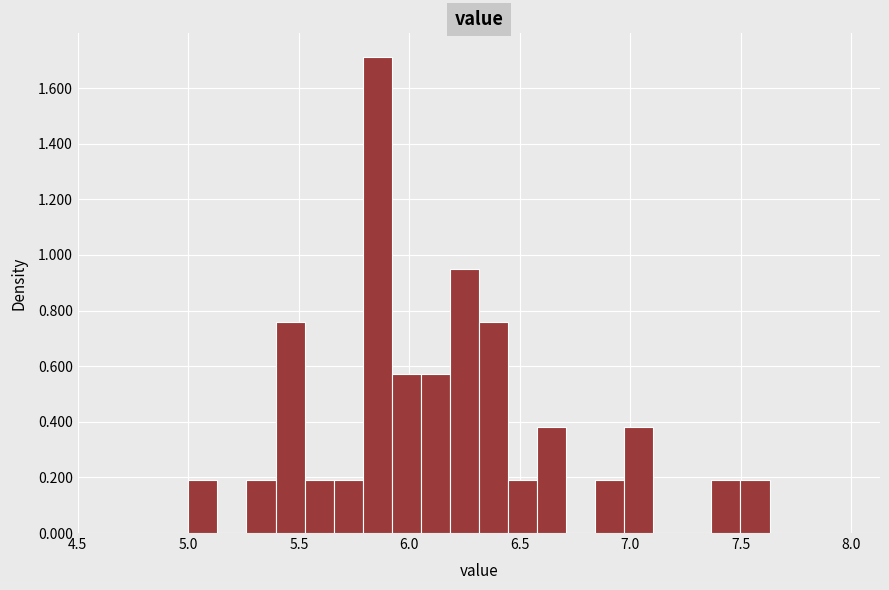

Around what value on the x-axis is the tallest bar? Give the approximate position of its centre, as read against the axis.

5.85